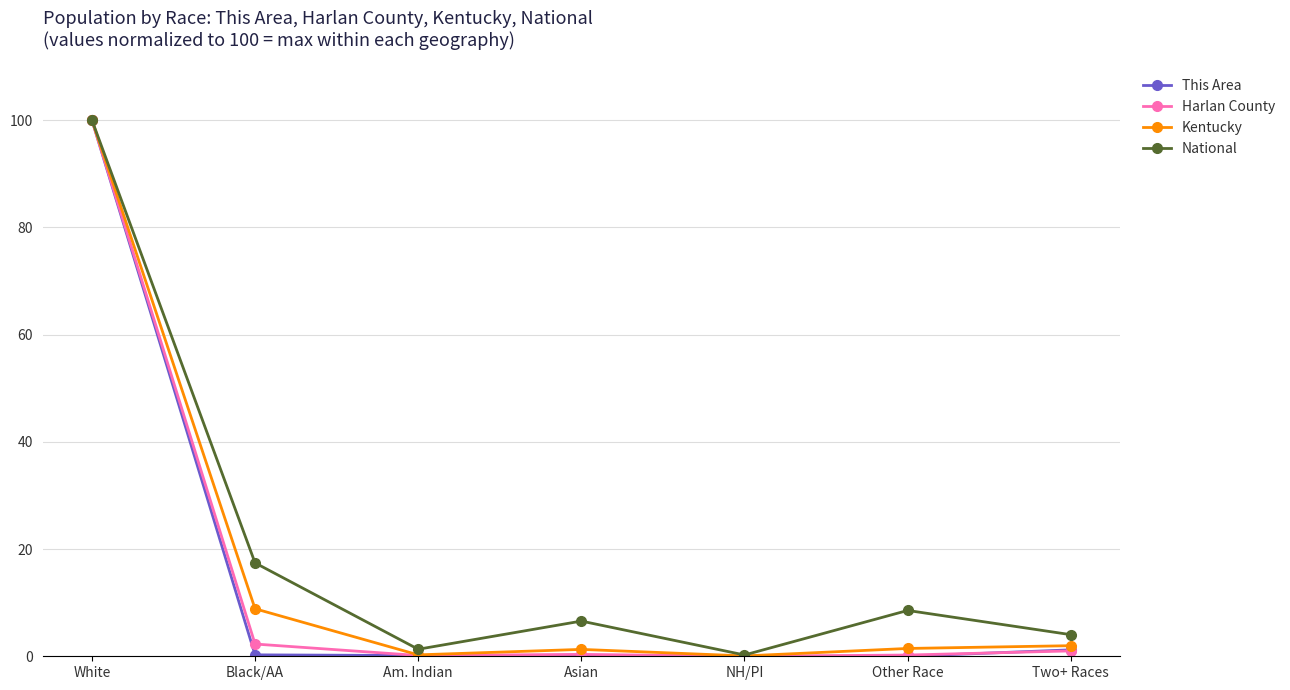

What is the difference between the maximum and second lowest values in the National series?

98.7